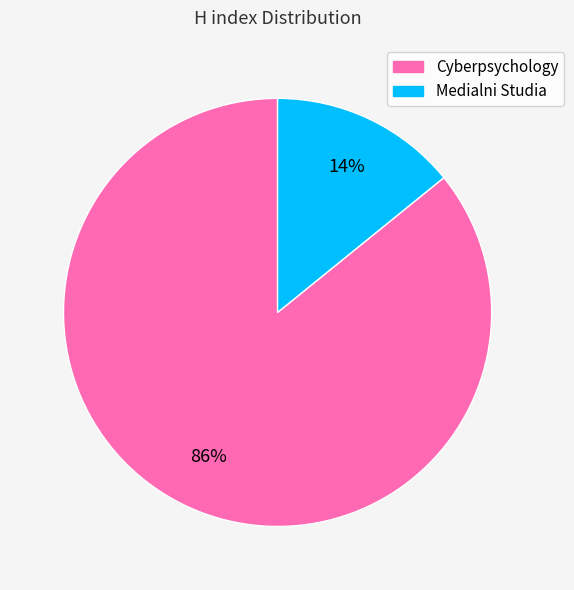

To the nearest percent, what is the difference between the largest and smallest slice percentages?

72%